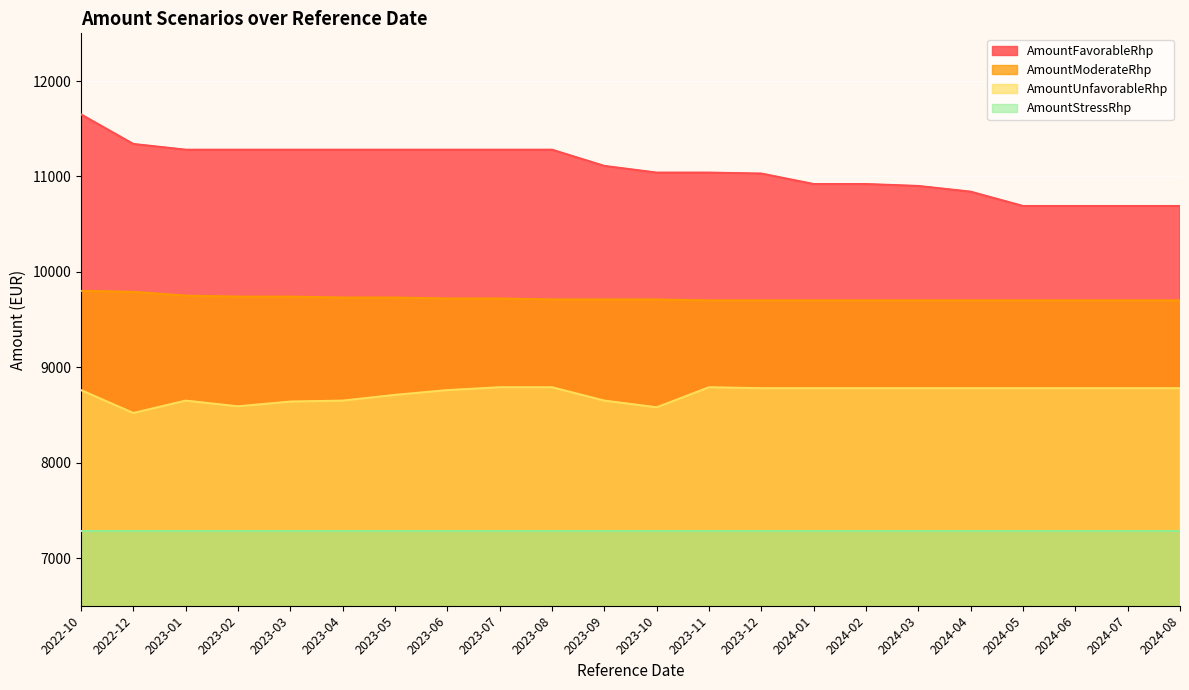

At which label does AmountStressRhp reach its minimum?

2022-10